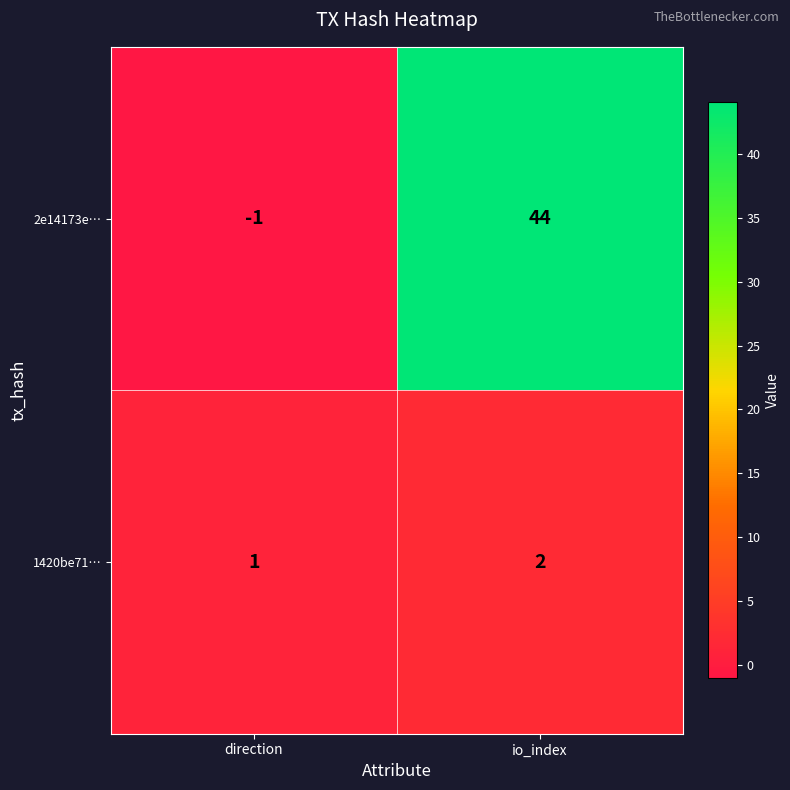

At which category does the chart reach its peak across all series?

io_index